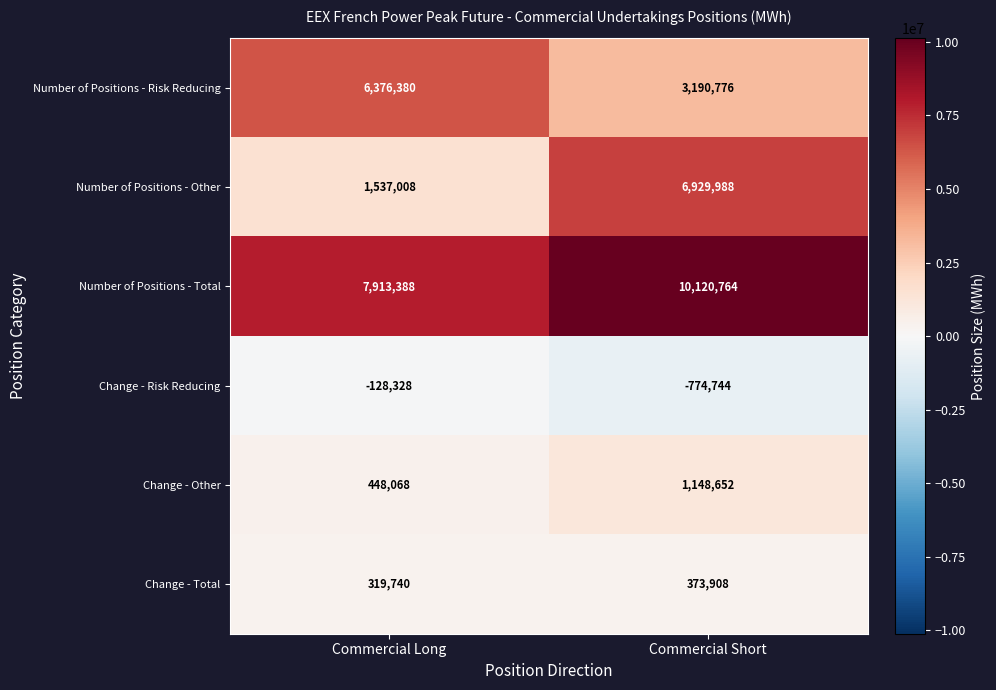

The value of Change - Total at Commercial Long is 319740. True or false?

True